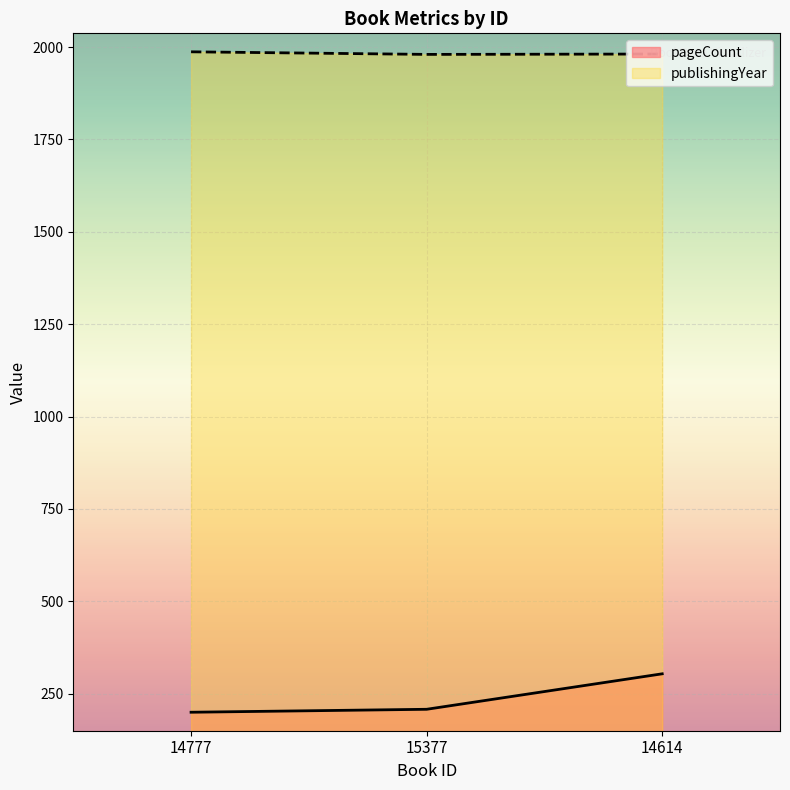

Between 14777 and 14614, which series saw the biggest shift?

pageCount